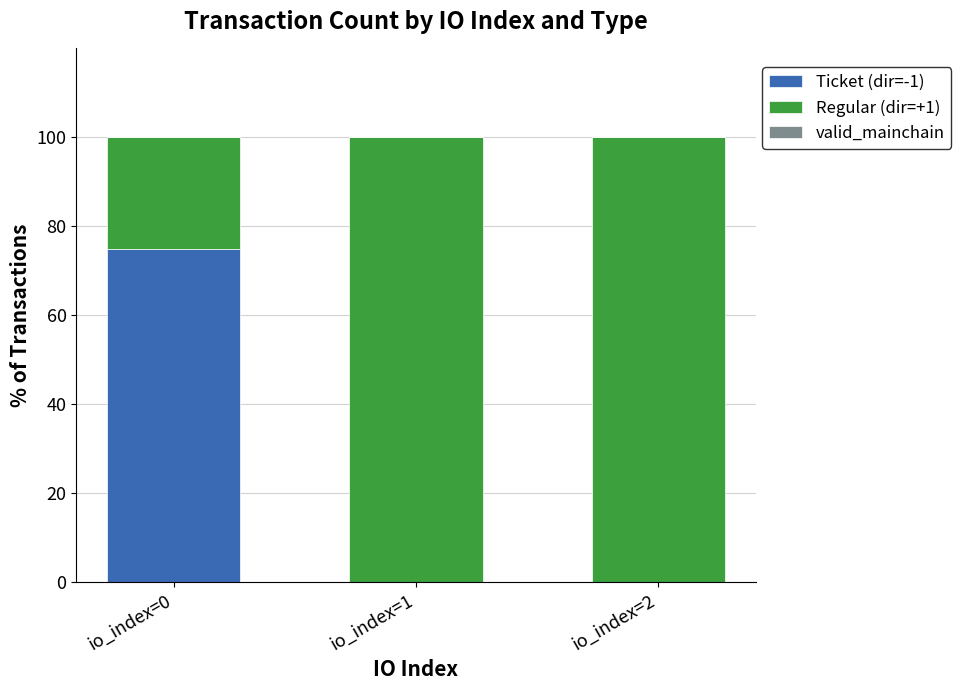

The value of Ticket (dir=-1) at io_index=1 is -52. True or false?

False